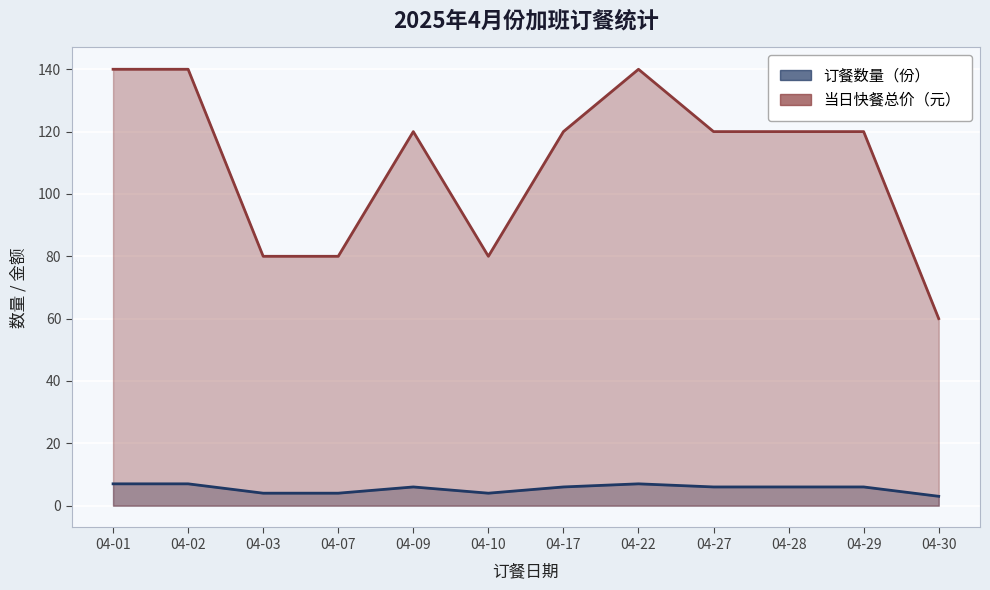

List the series in order of their overall mean, highest first.

当日快餐总价（元）, 订餐数量（份）